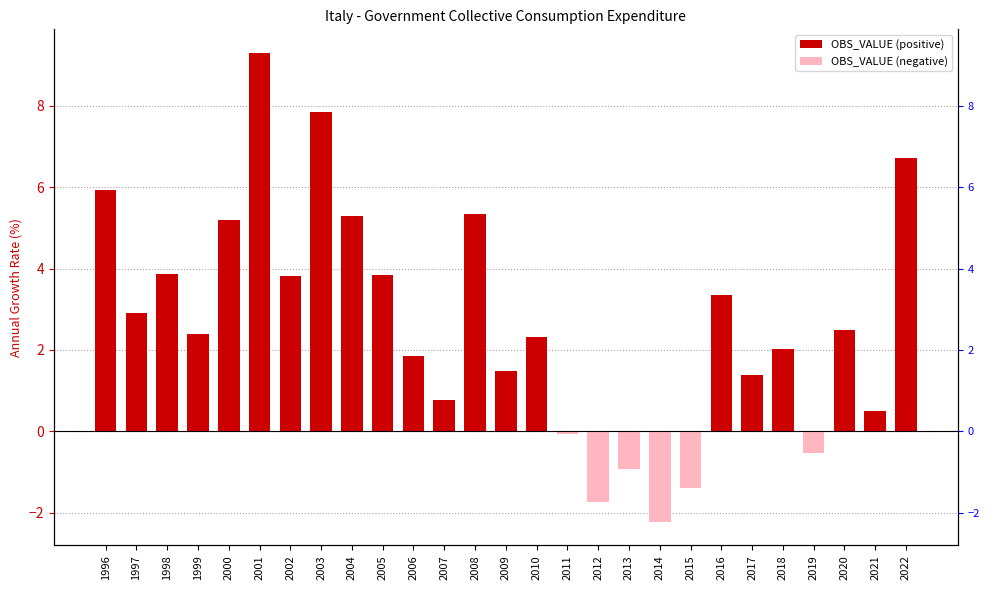

What are all the series names shown in the legend?

OBS_VALUE (positive), OBS_VALUE (negative)